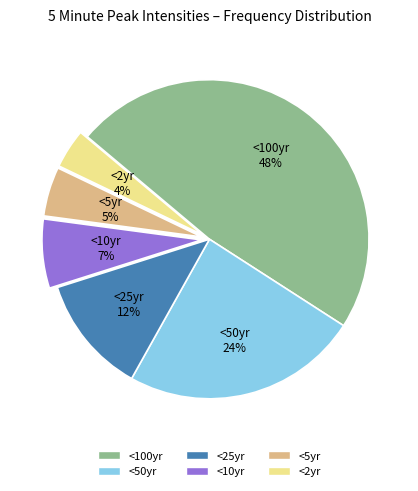

What percentage is the <50yr slice, to the nearest percent?

24%